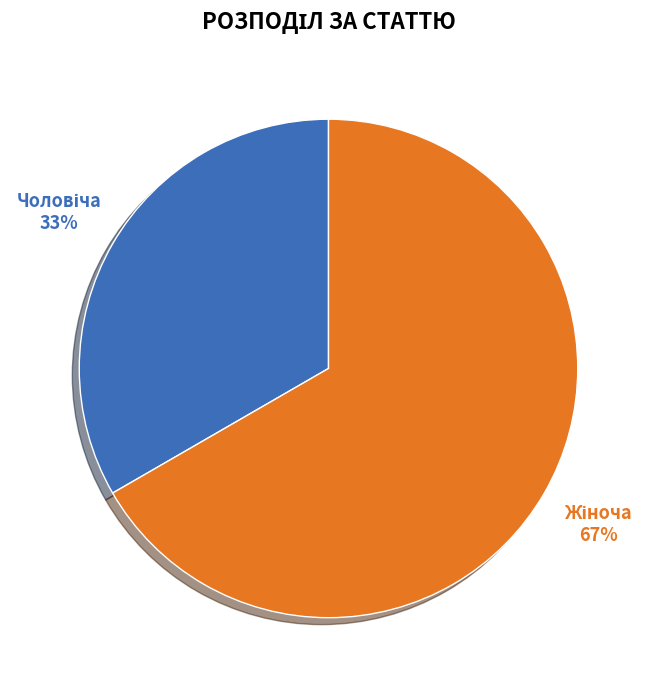

Is there any slice that represents more than half of the pie?

Yes